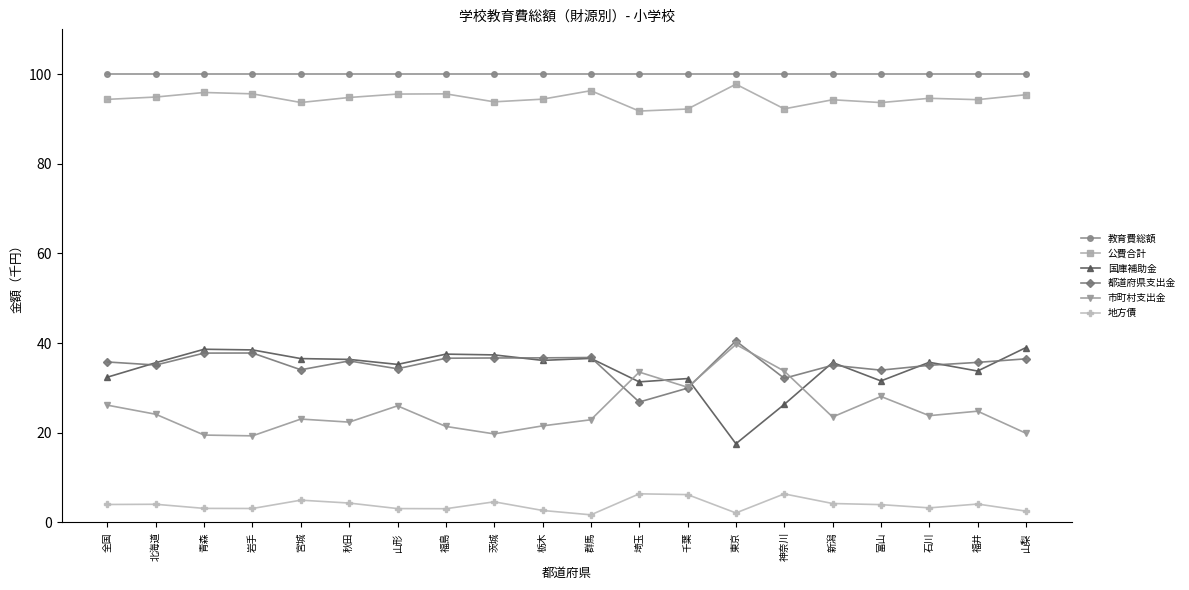

True or false: 国庫補助金 has a value of 31.6 at 富山.

True